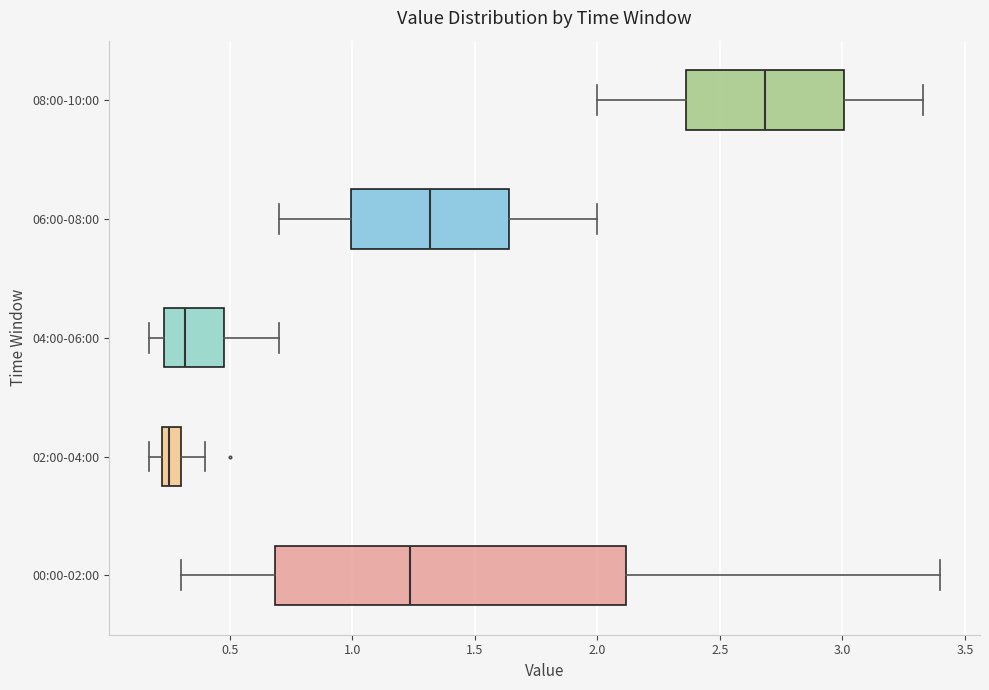

Where does the median line of the box for 02:00-04:00 sit on the x-axis? The values are not printed on the chart, so give them approximately, as read against the axis.

0.25